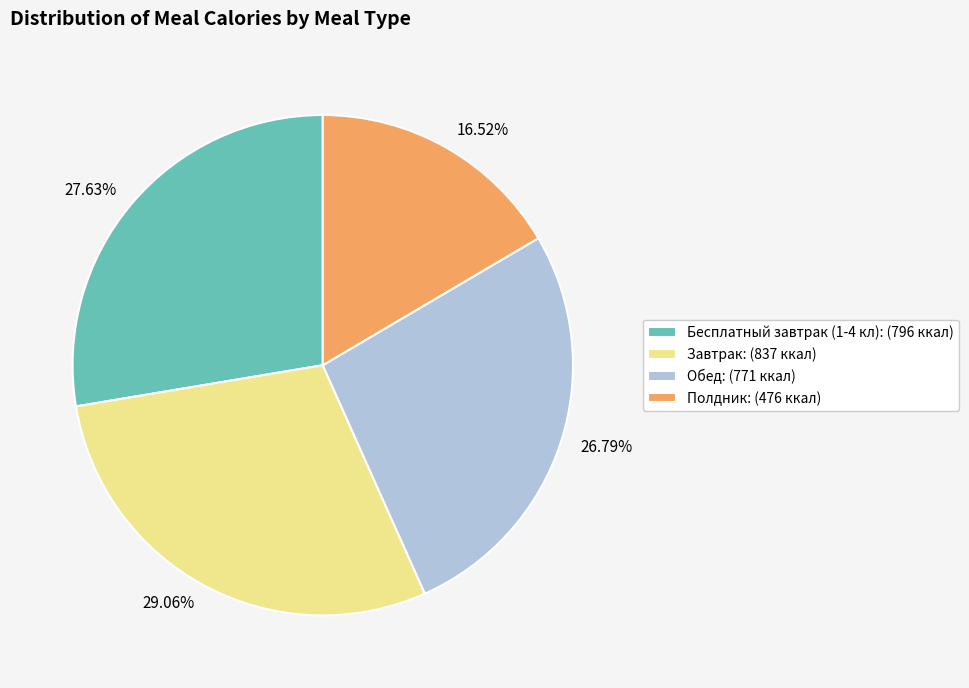

What is the smallest slice in the pie chart?

Полдник